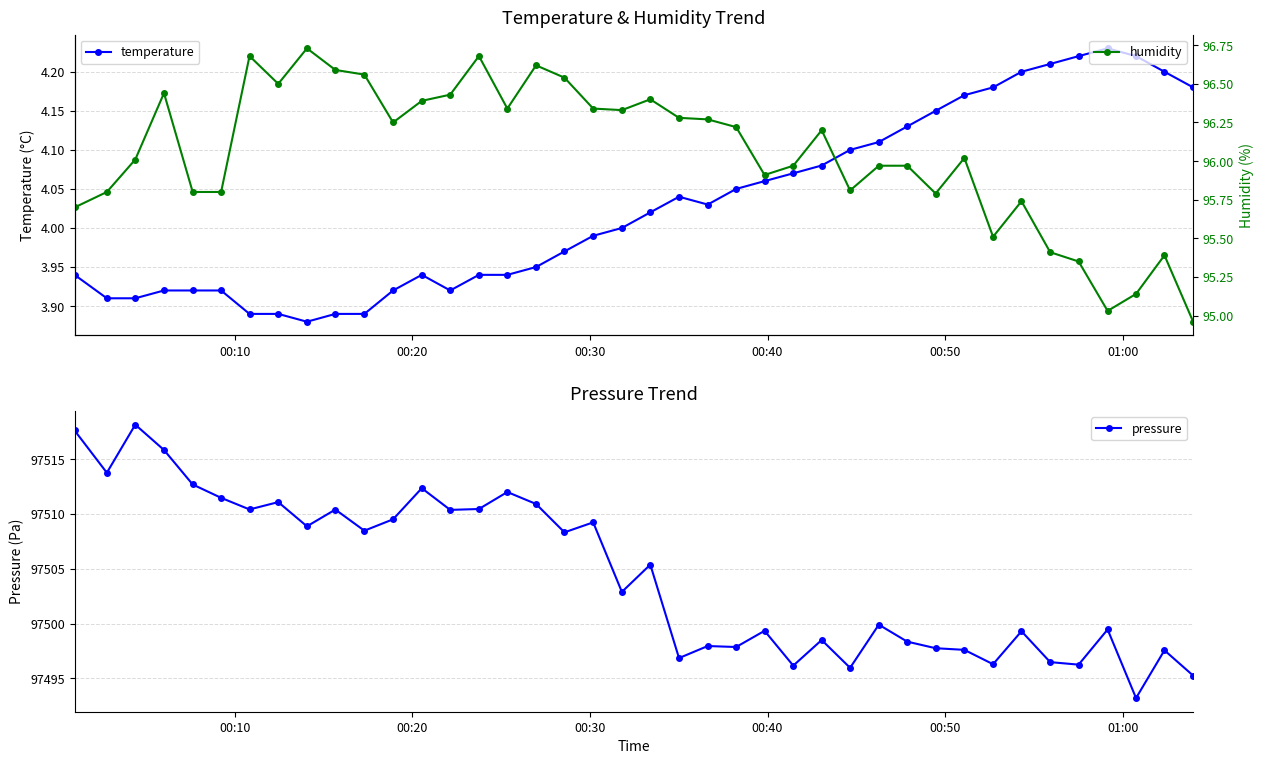

How many lines are shown in the chart?

3